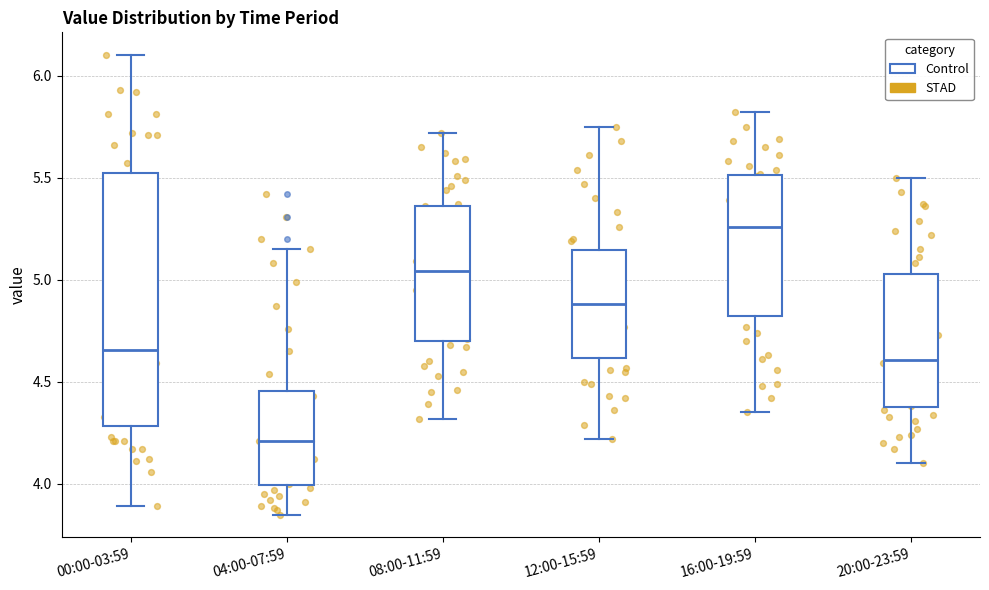

Where does the upper whisker of the box for 20:00-23:59 end on the y-axis? The values are not printed on the chart, so give them approximately, as read against the axis.

5.50